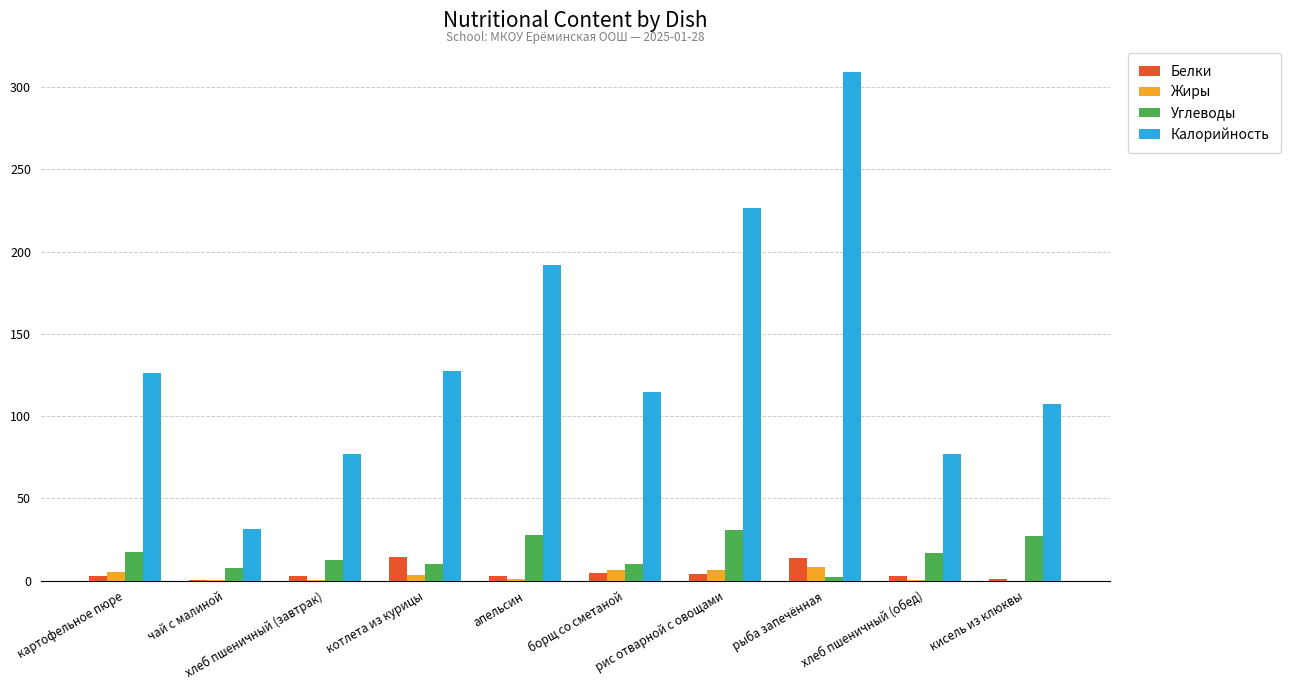

Which series has the largest total across all categories?

Калорийность